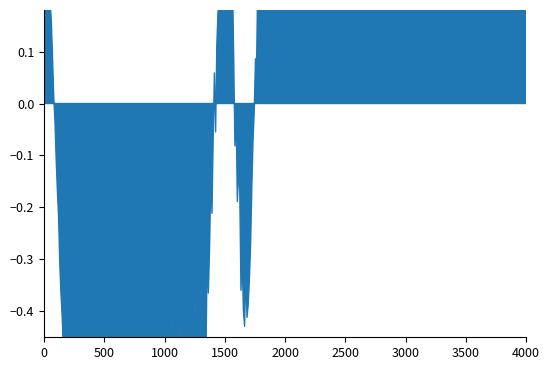

Which series has the widest spread of values?

featured